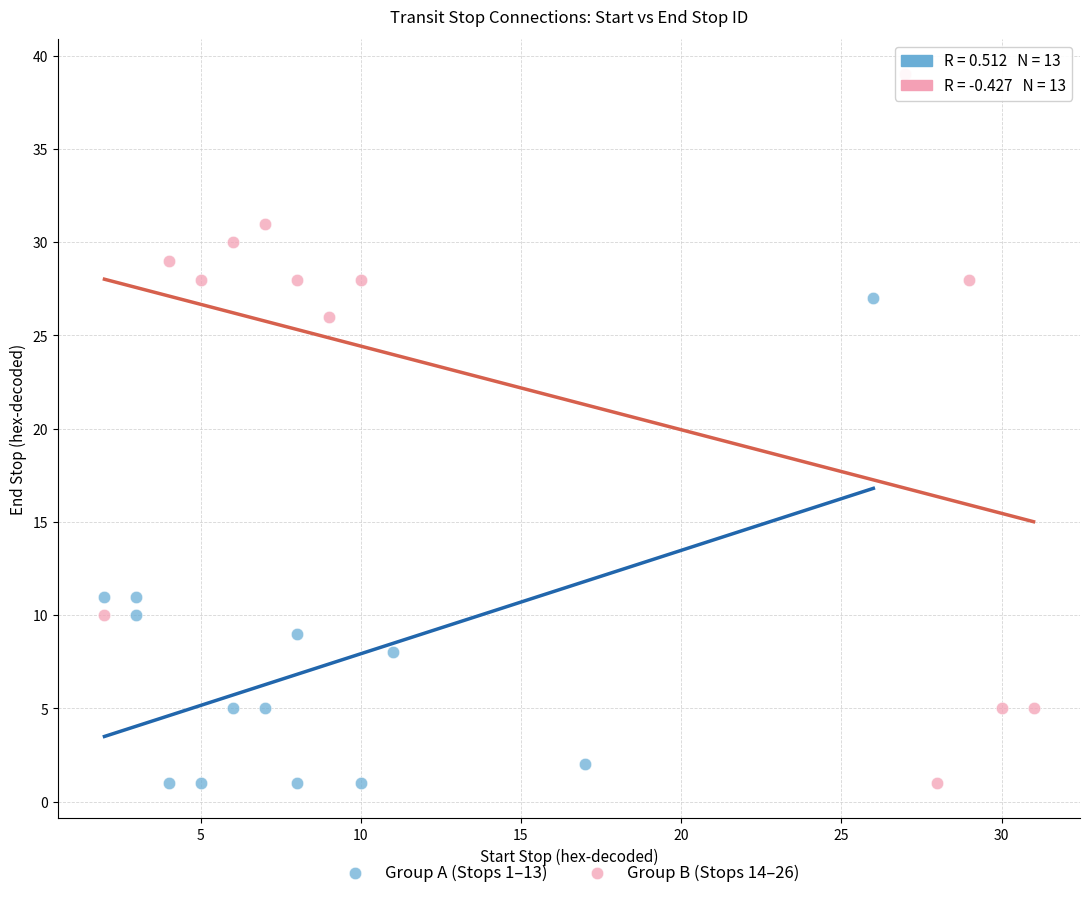

Which series reaches the maximum Y coordinate?

Group B (Stops 14–26)